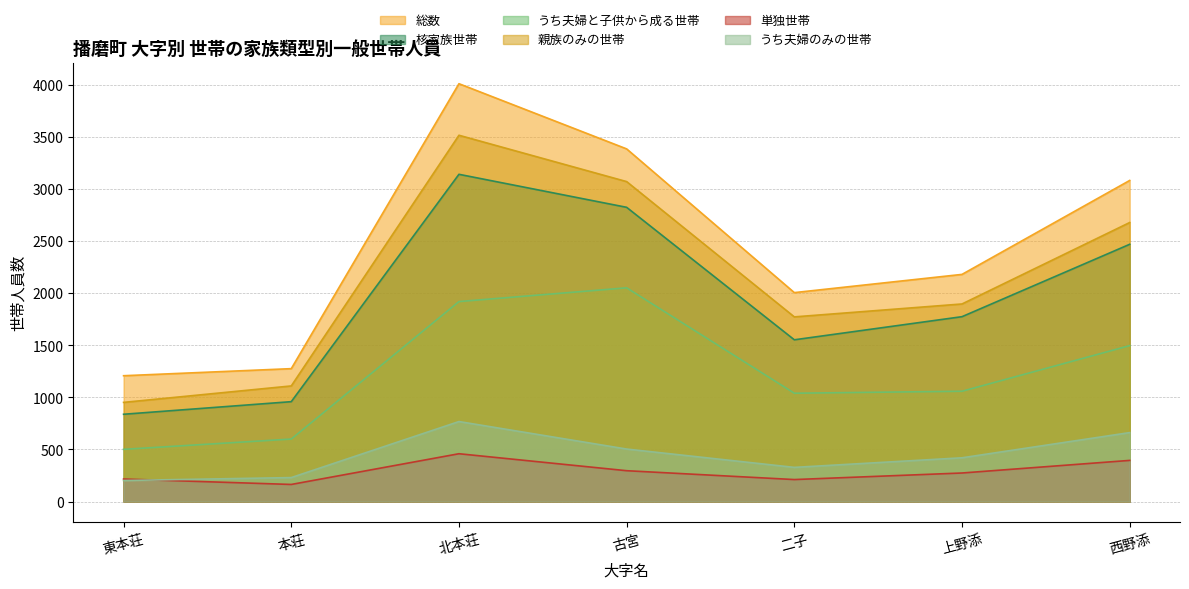

Reading left to right, extract all data points from this chart.

総数: 東本荘=1208	本荘=1276	北本荘=4012	古宮=3386	二子=2006	上野添=2181	西野添=3083
核家族世帯: 東本荘=838	本荘=959	北本荘=3142	古宮=2825	二子=1553	上野添=1775	西野添=2470
うち夫婦と子供から成る世帯: 東本荘=501	本荘=600	北本荘=1920	古宮=2052	二子=1040	上野添=1059	西野添=1497
親族のみの世帯: 東本荘=952	本荘=1110	北本荘=3517	古宮=3072	二子=1773	上野添=1897	西野添=2679
単独世帯: 東本荘=216	本荘=164	北本荘=459	古宮=296	二子=211	上野添=274	西野添=395
うち夫婦のみの世帯: 東本荘=202	本荘=230	北本荘=768	古宮=504	二子=328	上野添=420	西野添=662